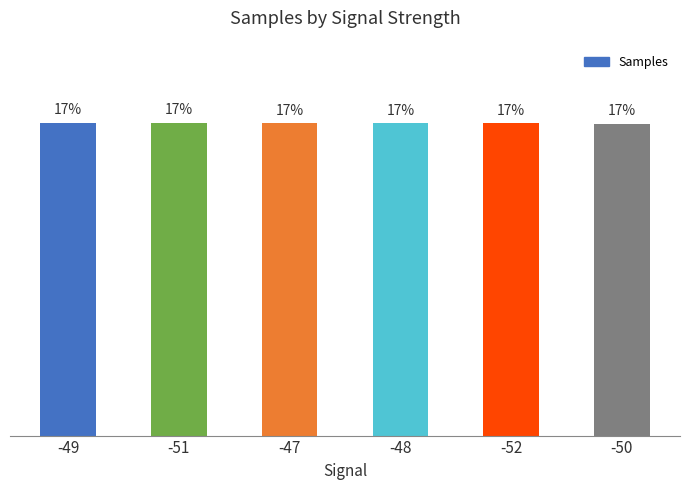

Are the bars horizontal?

No